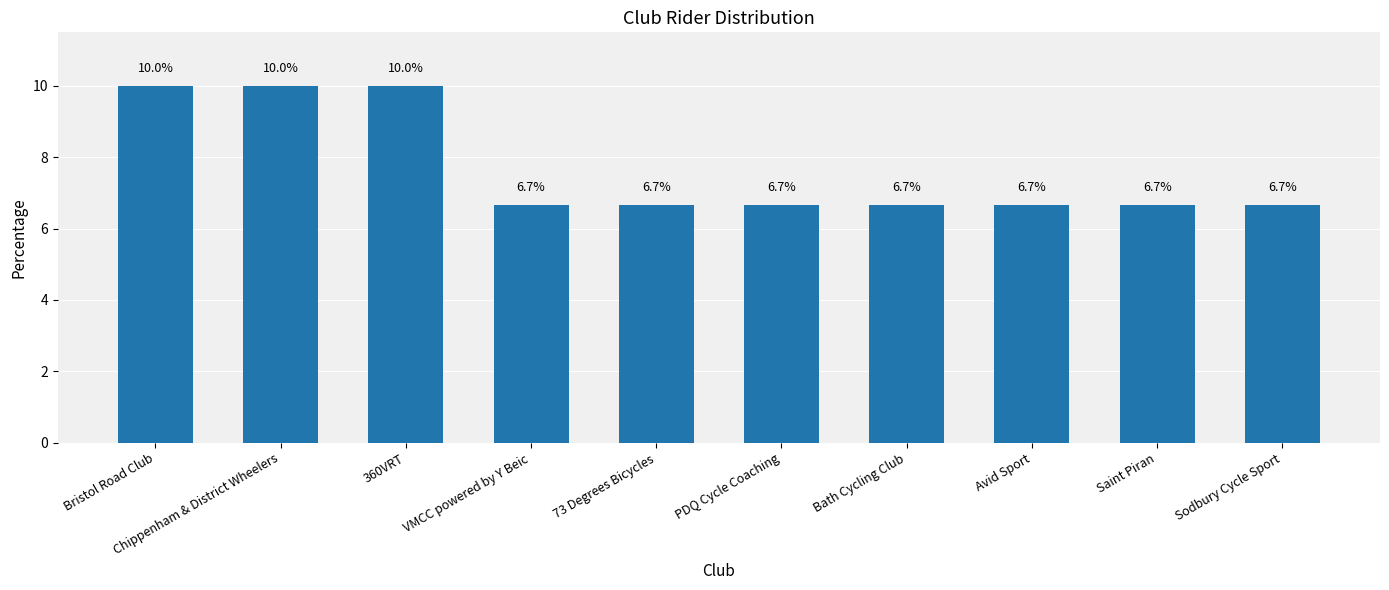

How many bars are there in total?

10